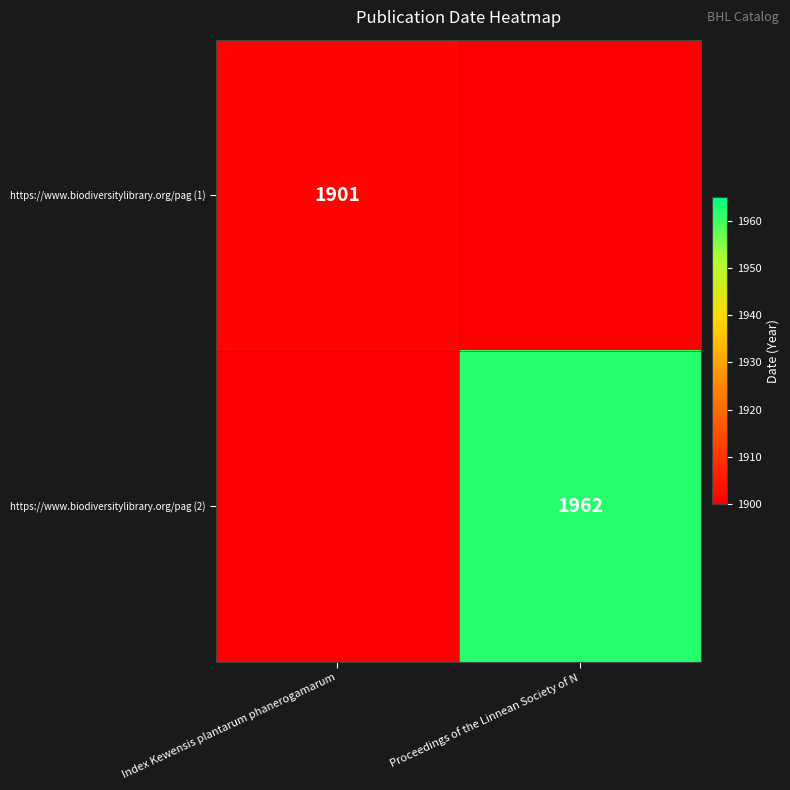

The value of https://www.biodiversitylibrary.org/pag (1) at Index Kewensis plantarum phanerogamarum is 1901. True or false?

True